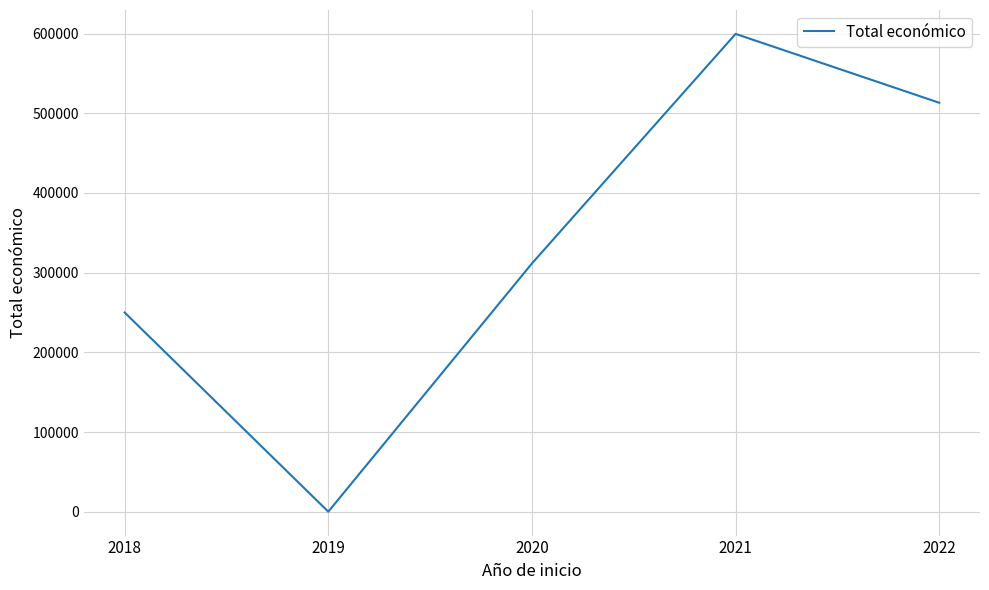

List the labels in order of value, largest first.

2021, 2022, 2020, 2018, 2019